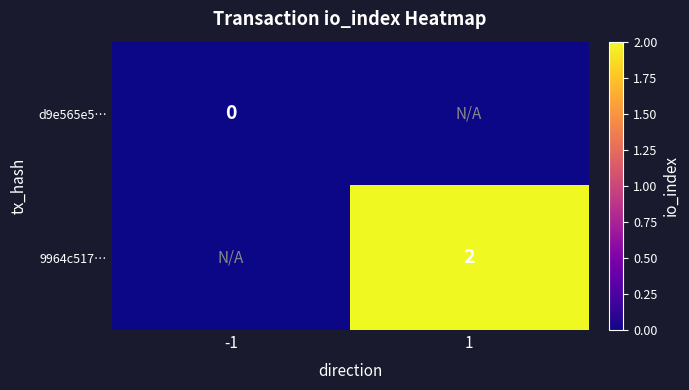

Is it true that 9964c517… equals 3 at 1?

False